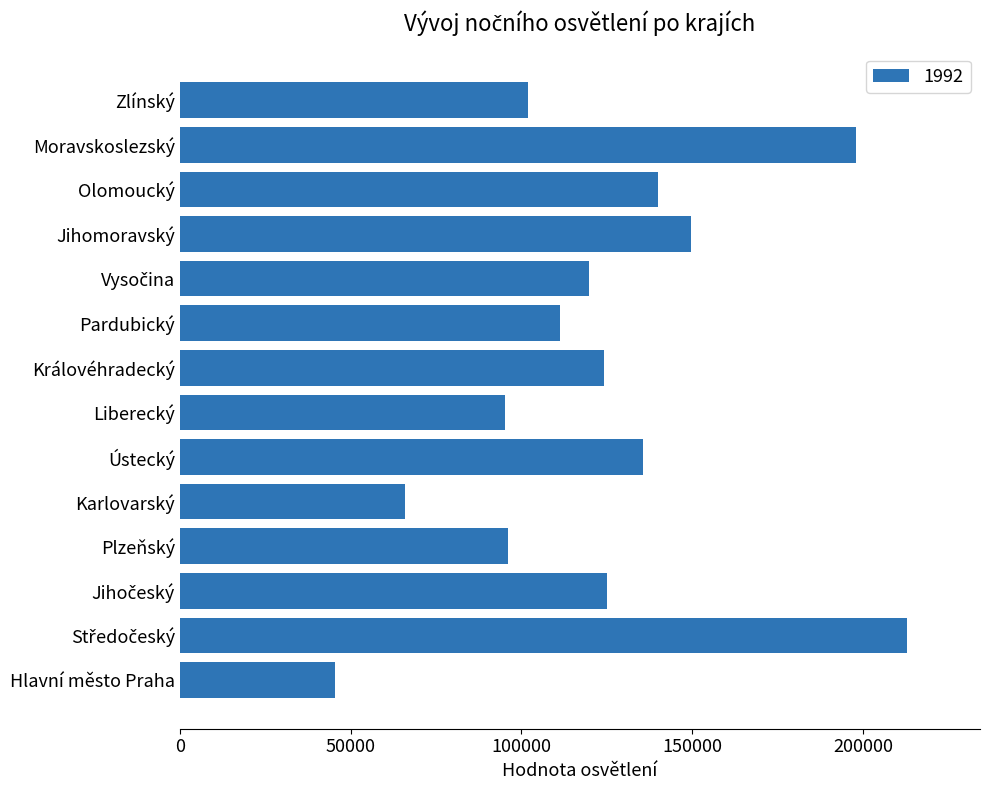

Between Královéhradecký and Liberecký, which is larger?

Královéhradecký